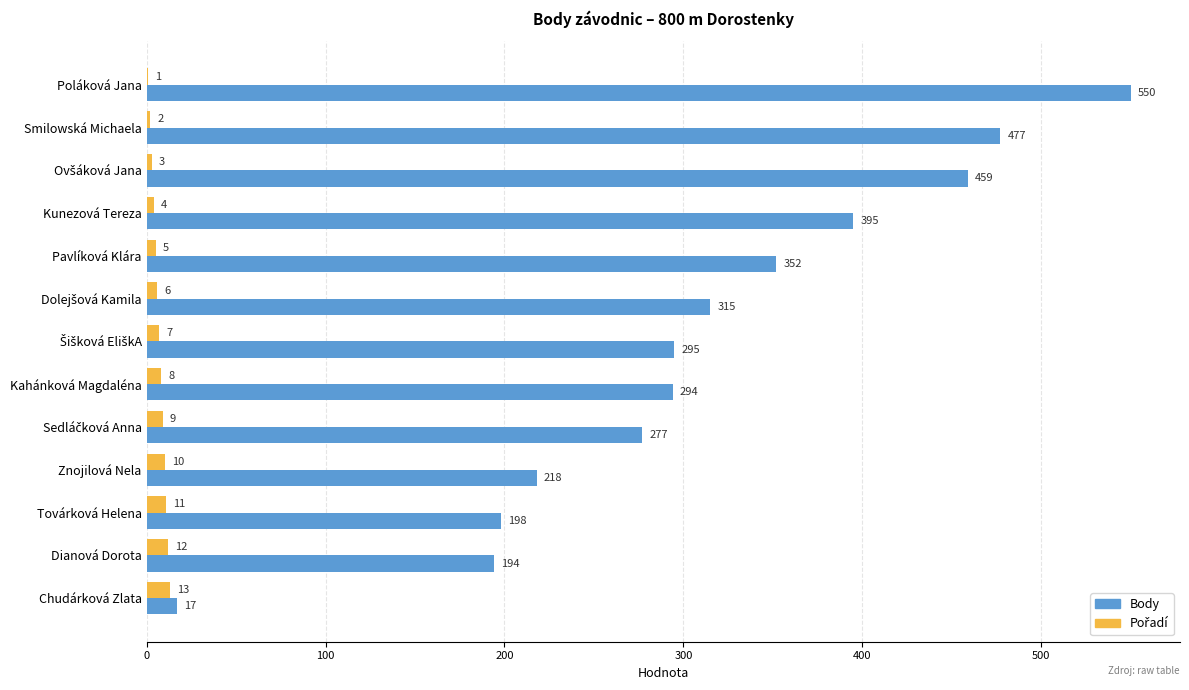

Which series has the largest range (max minus min)?

Body